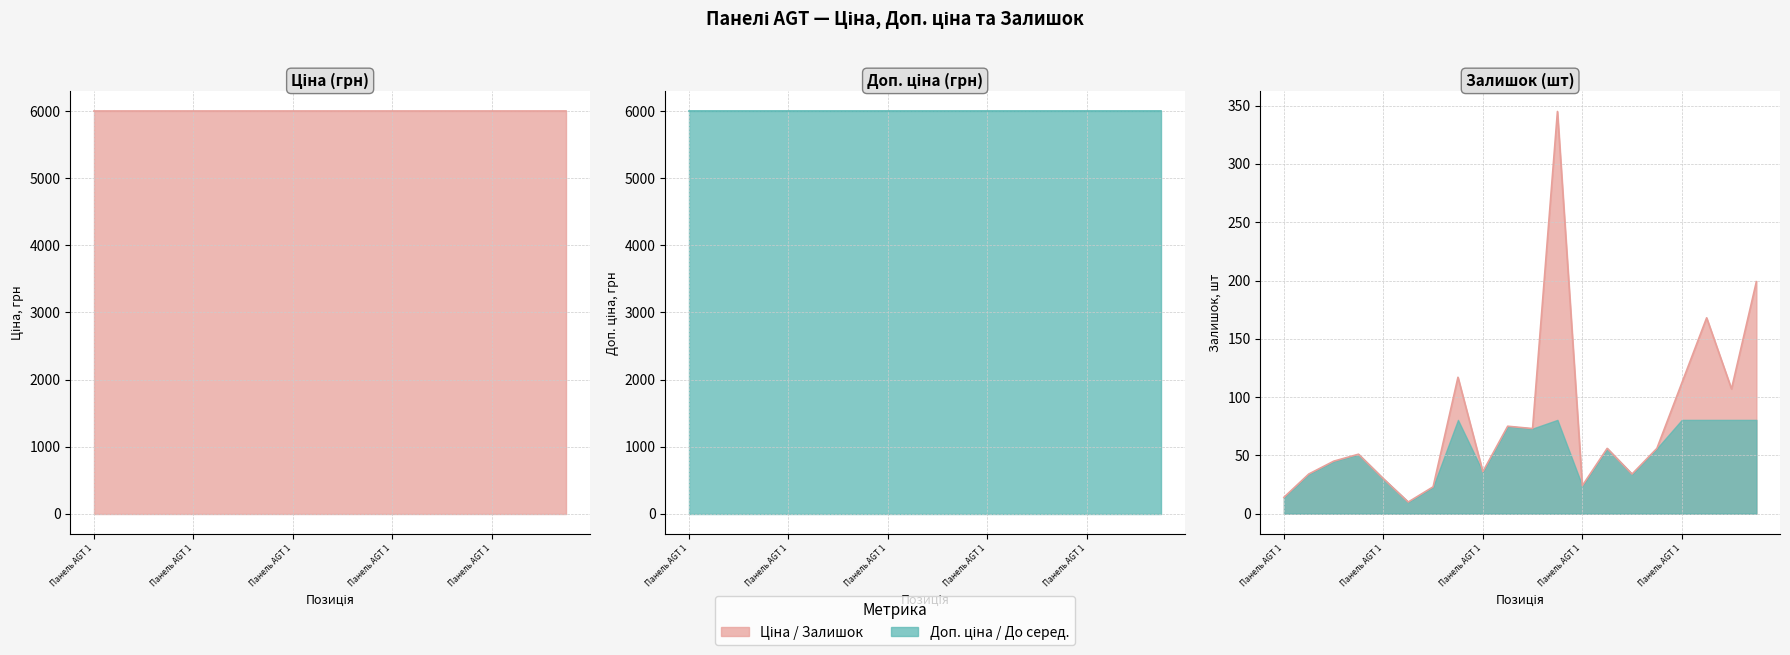

Rank the series by their maximum value, from highest to lowest.

Ціна, Доп. ціна, Залишок